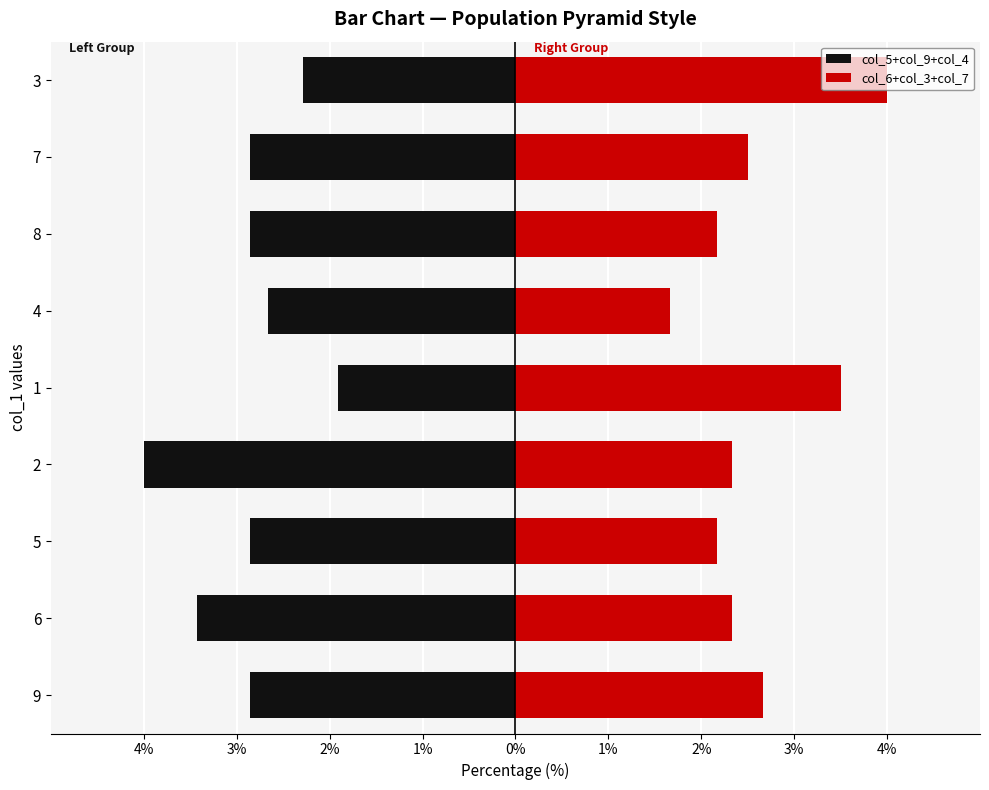

Reading right to left, transcribe all the data shown in this chart.

col_5+col_9+col_4: -2.3	-2.9	-2.9	-2.7	-1.9	-4.0	-2.9	-3.4	-2.9
col_6+col_3+col_7: 4.0	2.5	2.2	1.7	3.5	2.3	2.2	2.3	2.7